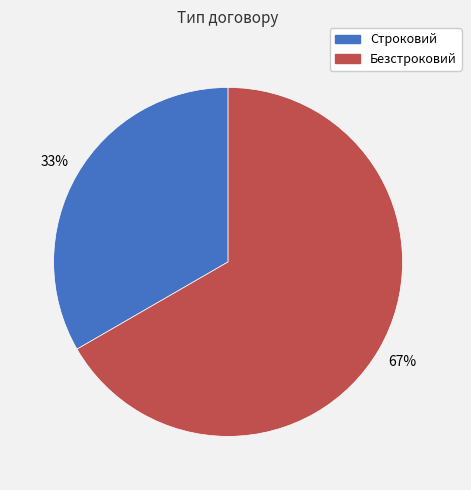

How many slices are in this pie chart?

2